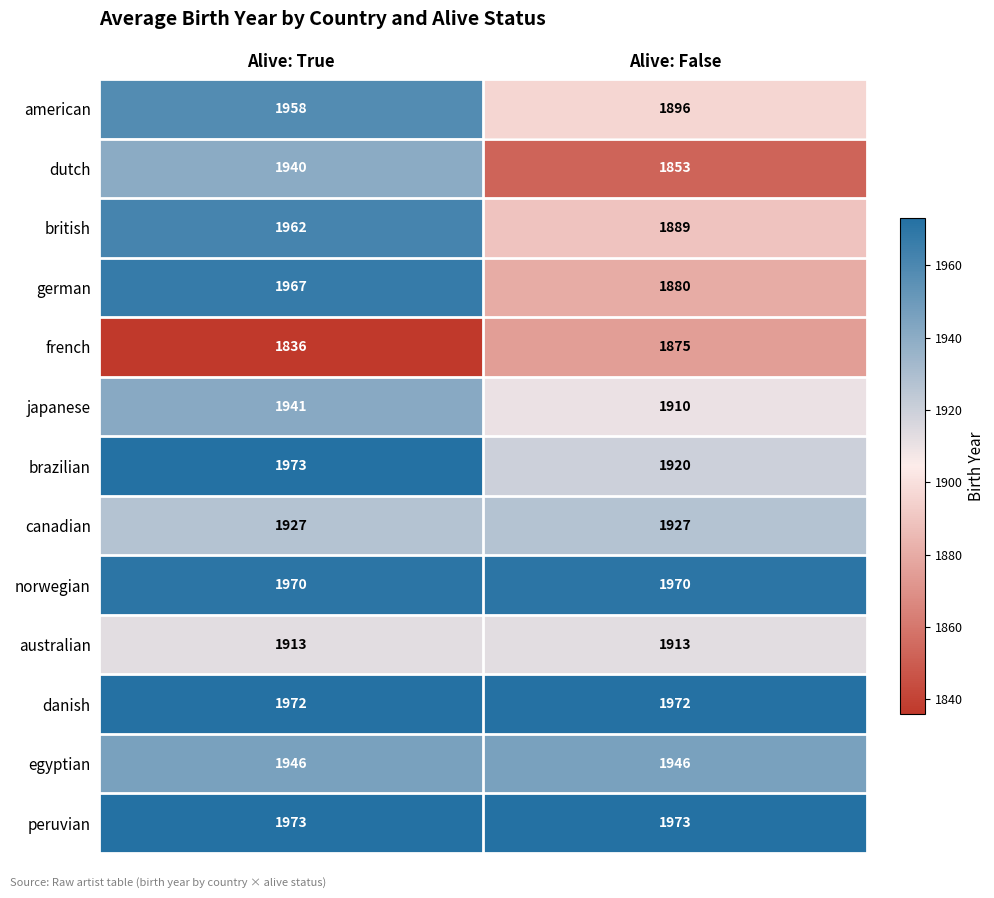

At which label does british reach its peak?

Alive: True